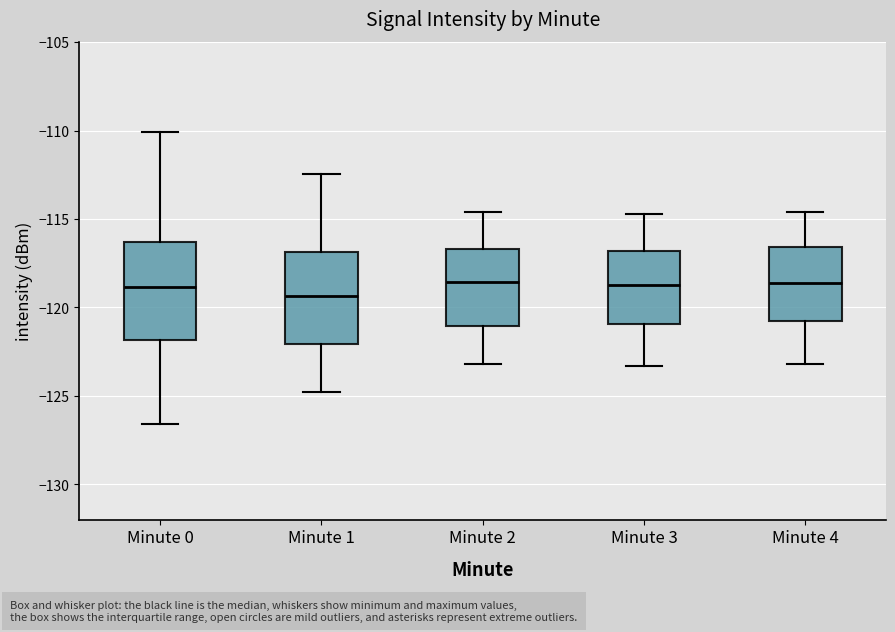

Reading left to right, read every box against the y-axis: the position of its median line, the range the box covers, and the ends of its whiskers. The values are not printed on the chart, so give them approximately, as read against the axis.

Minute 0: median -119.0, box -122.0 to -116.5, whiskers -126.5 to -110.0
Minute 1: median -119.5, box -122.0 to -117.0, whiskers -125.0 to -112.5
Minute 2: median -118.5, box -121.0 to -116.5, whiskers -123.0 to -114.5
Minute 3: median -118.5, box -121.0 to -117.0, whiskers -123.5 to -114.5
Minute 4: median -118.5, box -121.0 to -116.5, whiskers -123.0 to -114.5